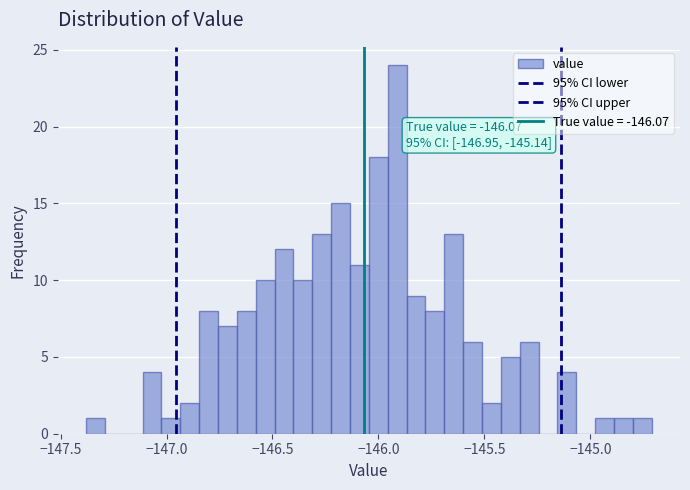

Around what value on the x-axis is the tallest bar? Give the approximate position of its centre, as read against the axis.

-145.90